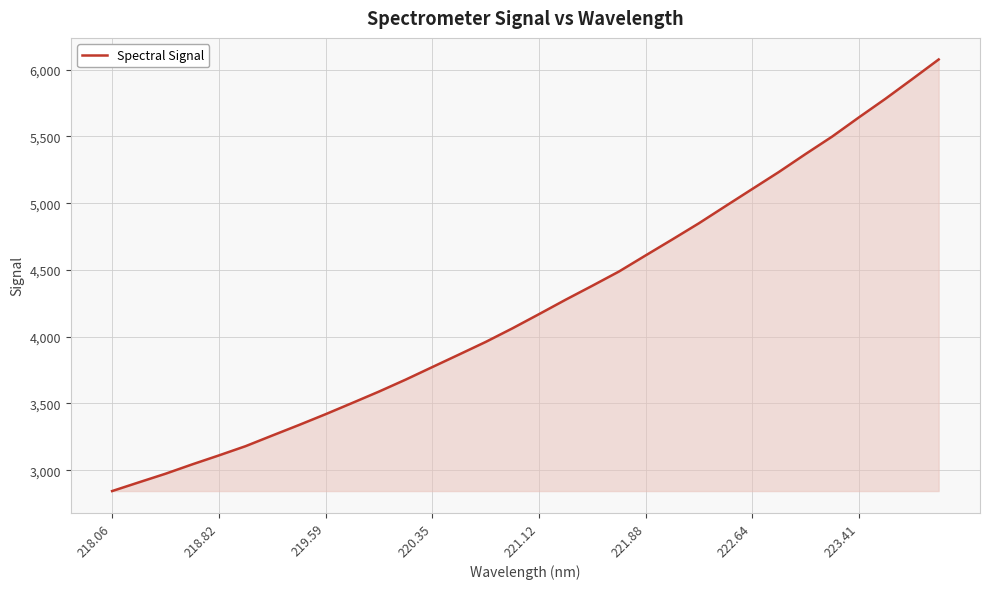

What is the greatest value displayed?

6076.1